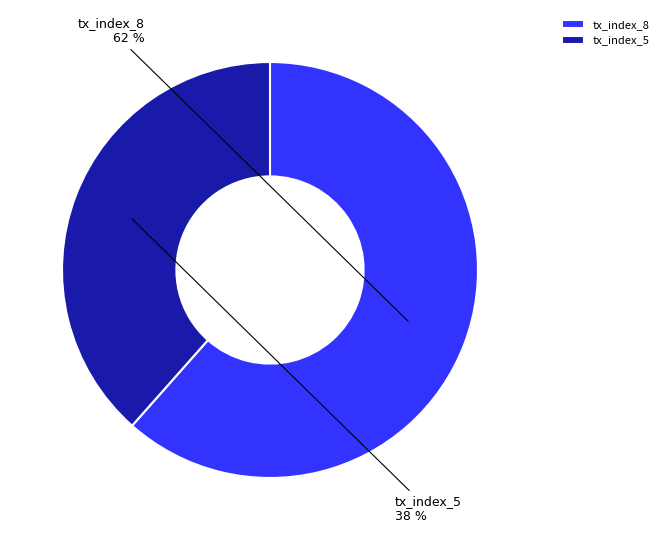

Is there any slice that represents more than half of the pie?

Yes